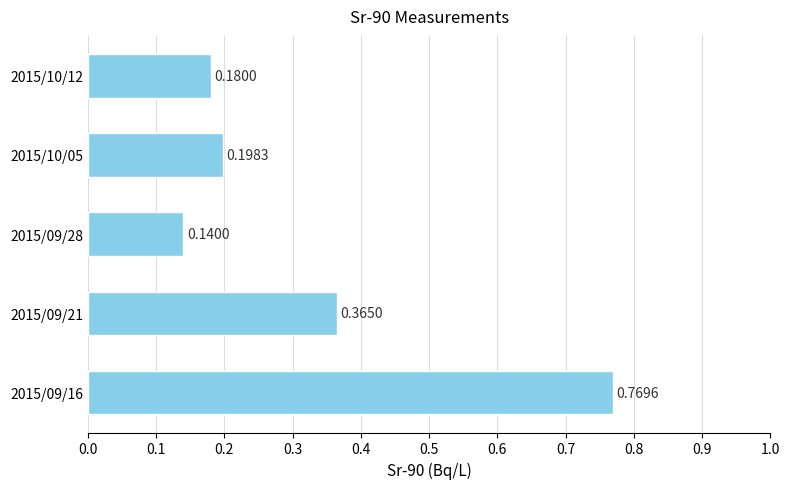

Rank the categories by value from lowest to highest.

2015/09/28, 2015/10/12, 2015/10/05, 2015/09/21, 2015/09/16